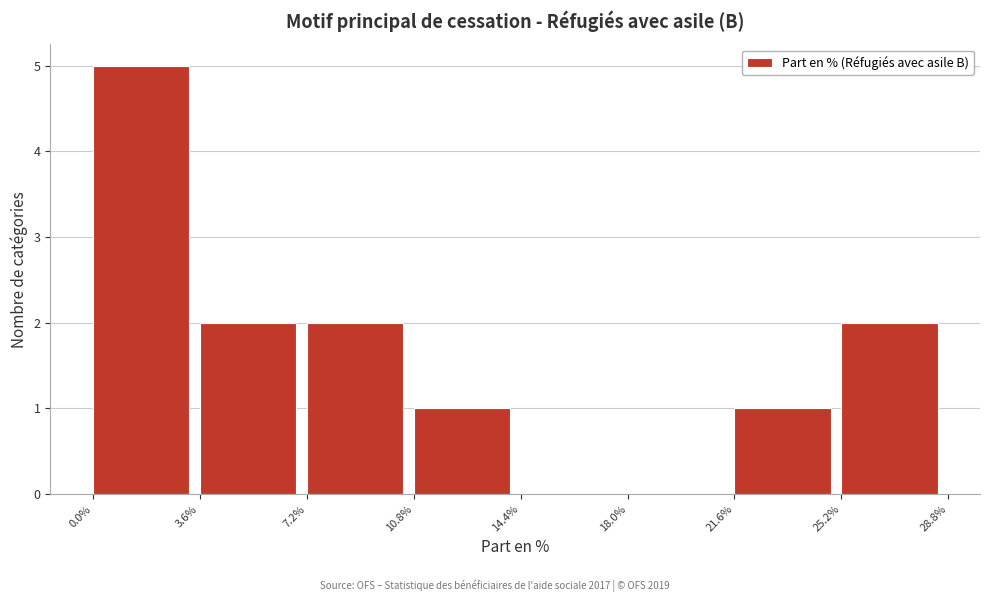

Reading left to right, transcribe this chart: for each bar, give the range it covers on the x-axis and its height. The values are not printed on the chart, so give them approximately, as read against the axis.

0.0% to 3.6%: 5
3.6% to 7.2%: 2
7.2% to 10.8%: 2
10.8% to 14.4%: 1
14.4% to 18.0%: 0
18.0% to 21.6%: 0
21.6% to 25.2%: 1
25.2% to 28.8%: 2